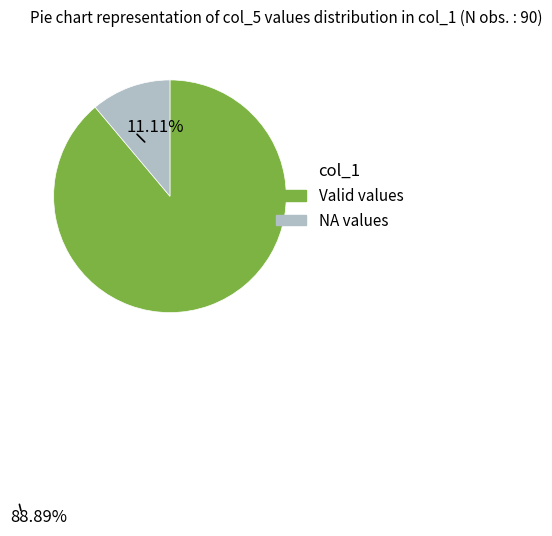

Is there a majority slice in this chart?

Yes